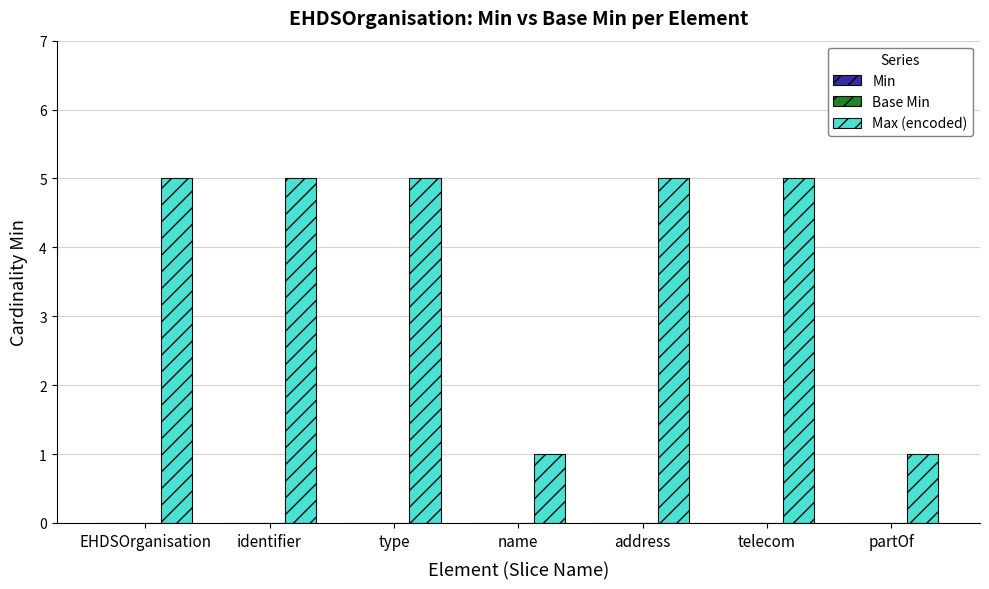

What is the approximate value at address?

5